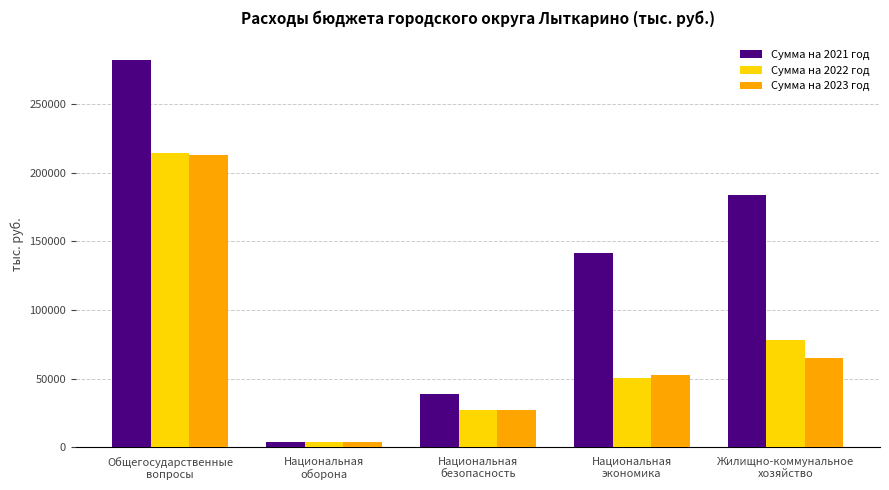

Is the value of Сумма на 2023 год at Жилищно-коммунальное
хозяйство greater than the value of Сумма на 2021 год at Жилищно-коммунальное
хозяйство?

No